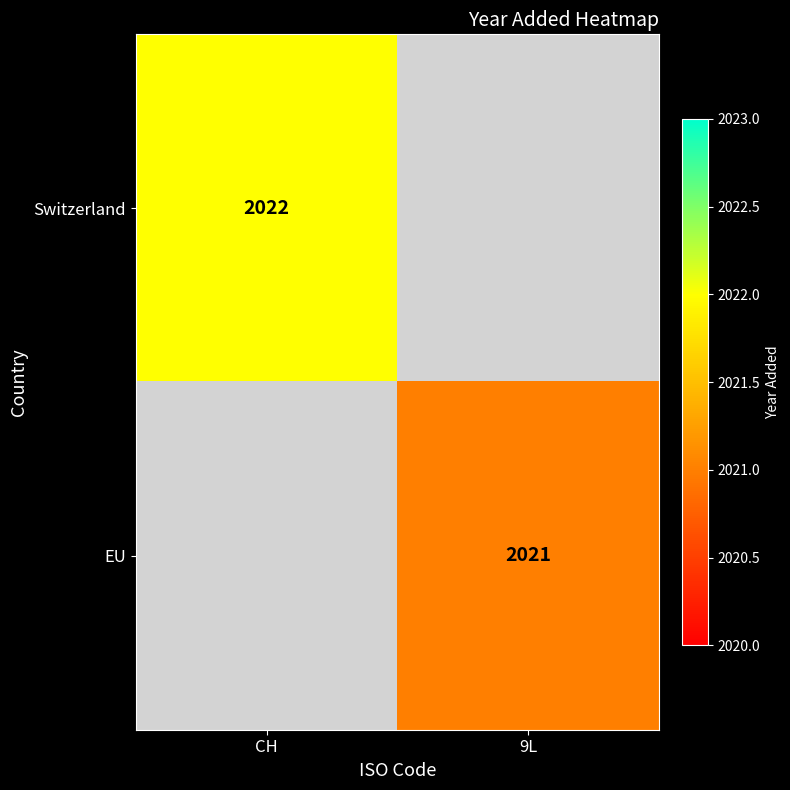

Between 9L and CH, which is larger?

CH